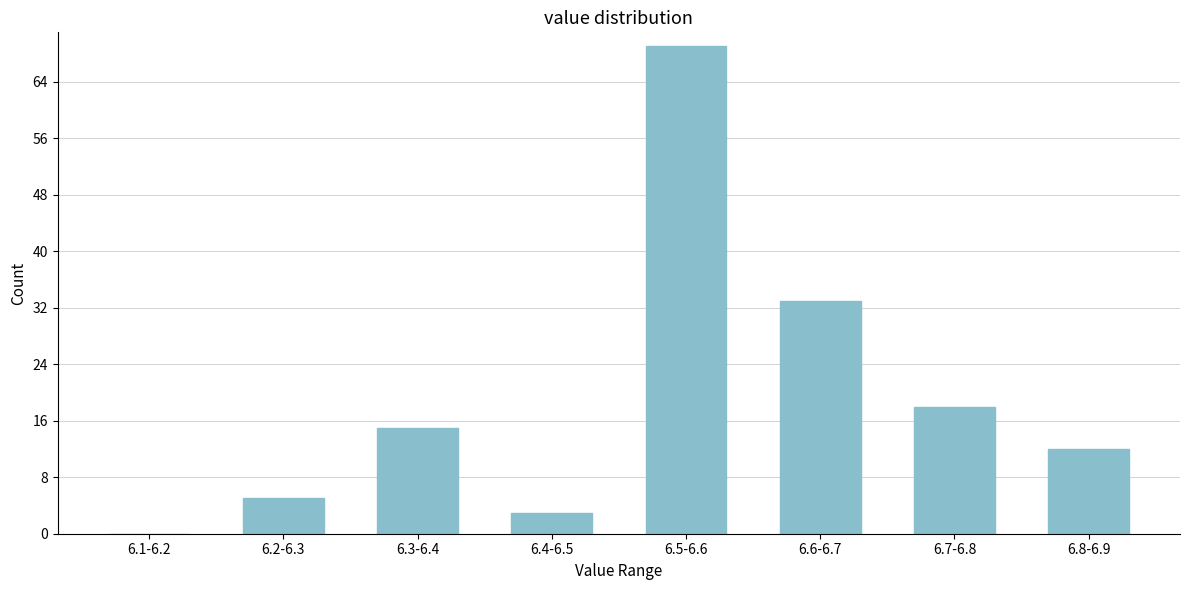

Reading right to left, transcribe all the data shown in this chart.

6.8-6.9=12	6.7-6.8=18	6.6-6.7=33	6.5-6.6=69	6.4-6.5=3	6.3-6.4=15	6.2-6.3=5	6.1-6.2=0